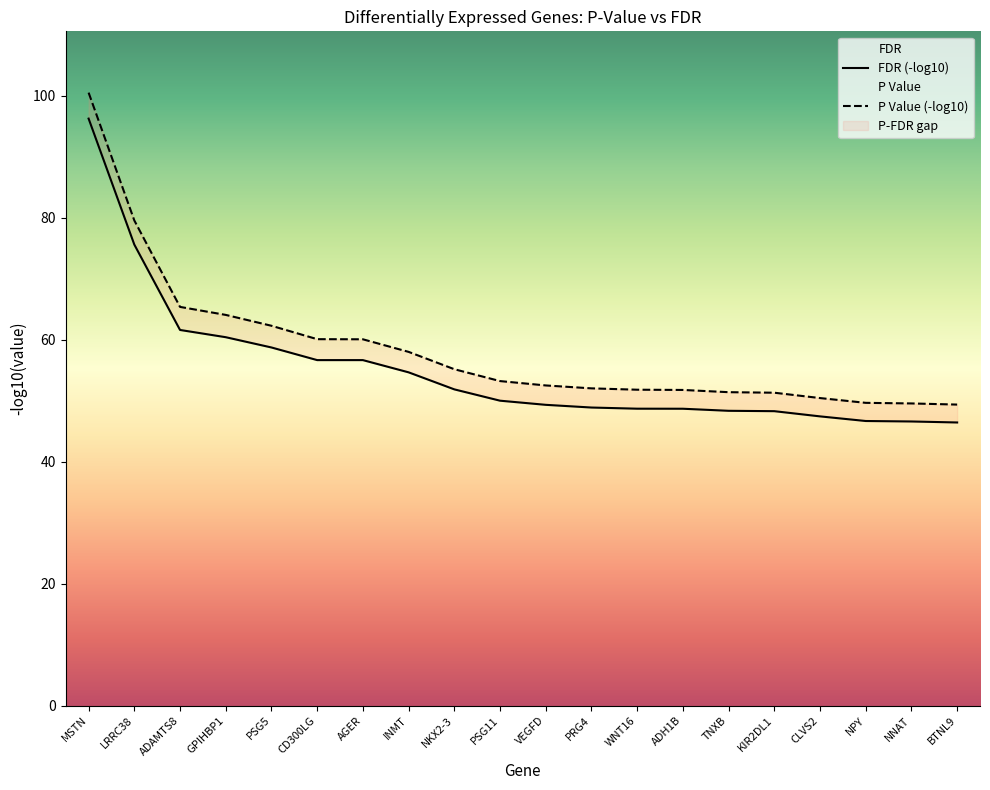

What is the approximate value of P Value (-log10) at CLVS2?

50.4